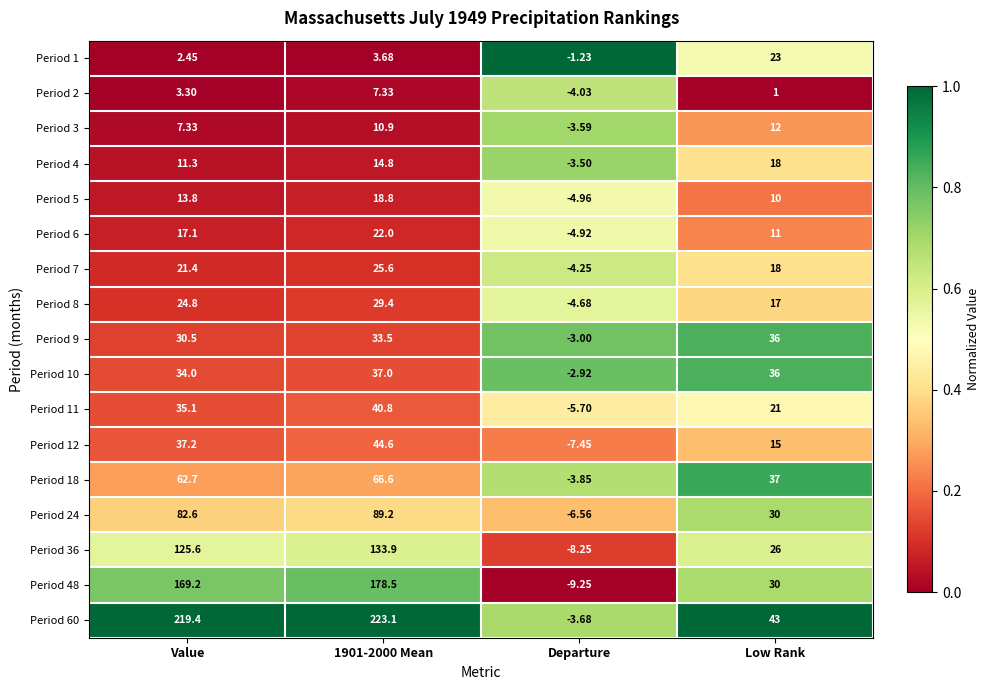

Where does the Period 48 series first go above 169?

Value